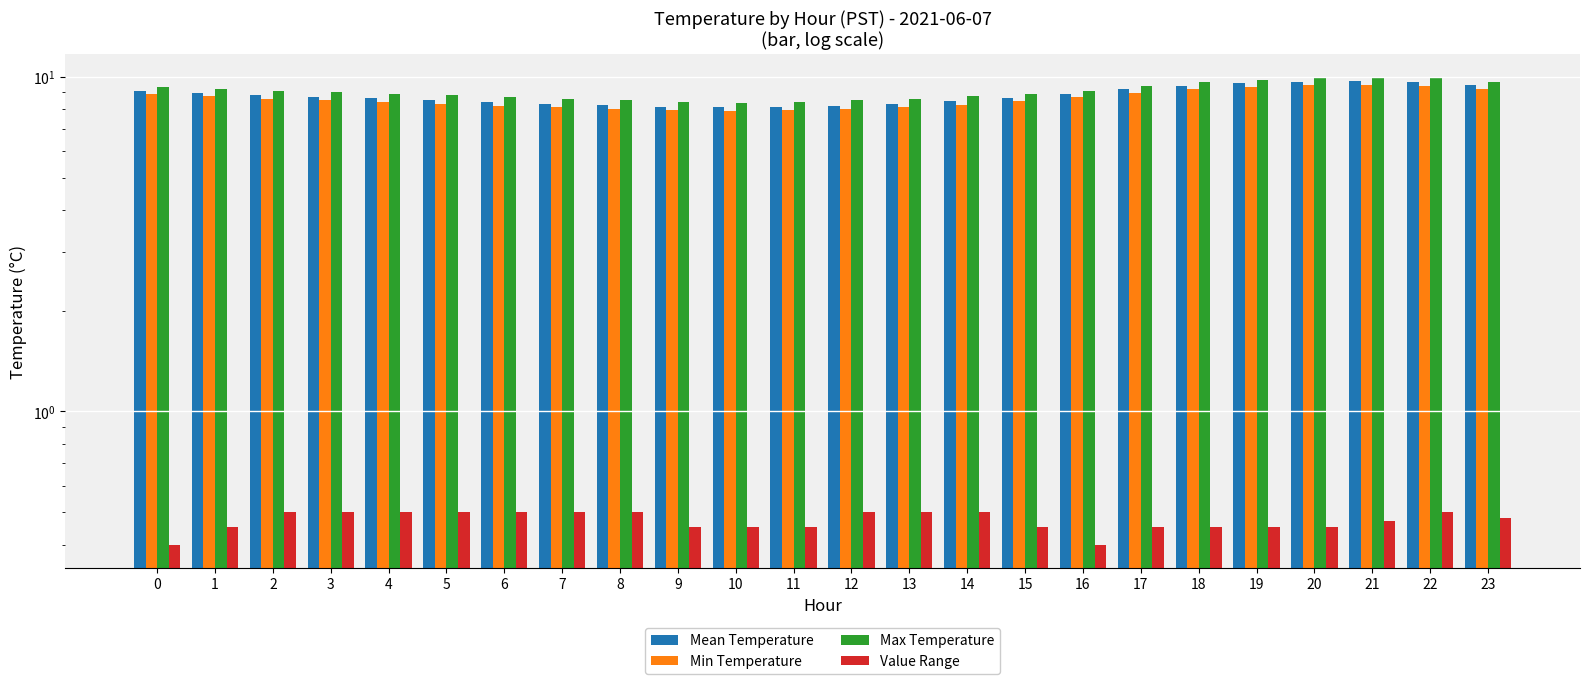

Is it true that Value Range equals 0.5 at 4?

True